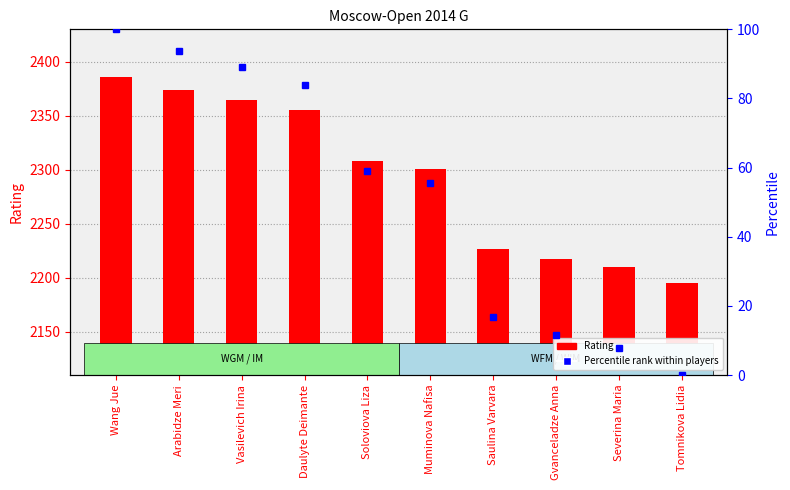

Reading left to right, list all the values displayed in this chart.

2386	2374	2365	2355	2308	2301	2227	2217	2210	2195